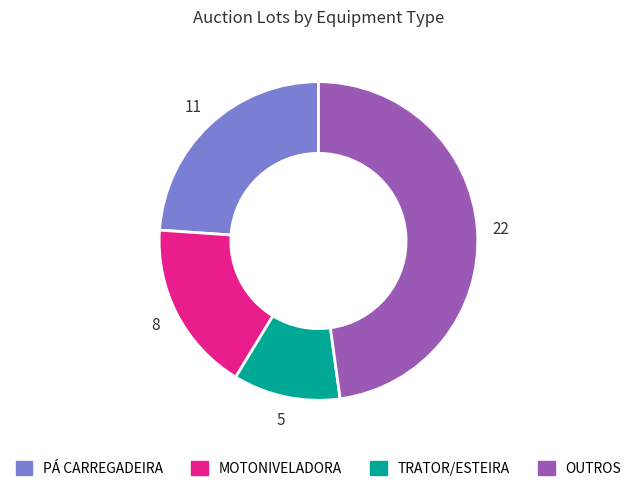

Count the number of slices in the pie.

4